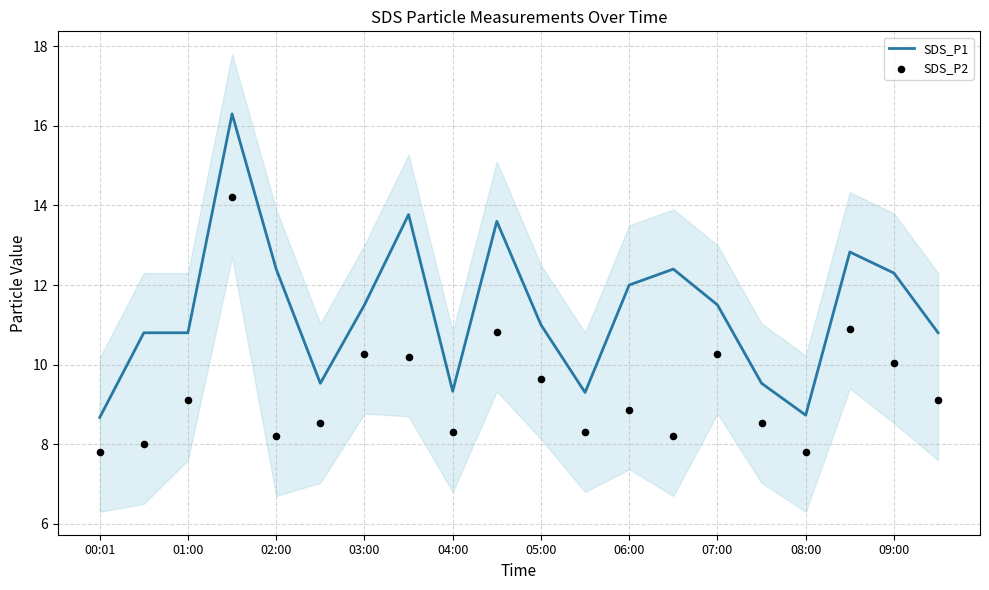

At how many categories does at least one series exceed 10?

14